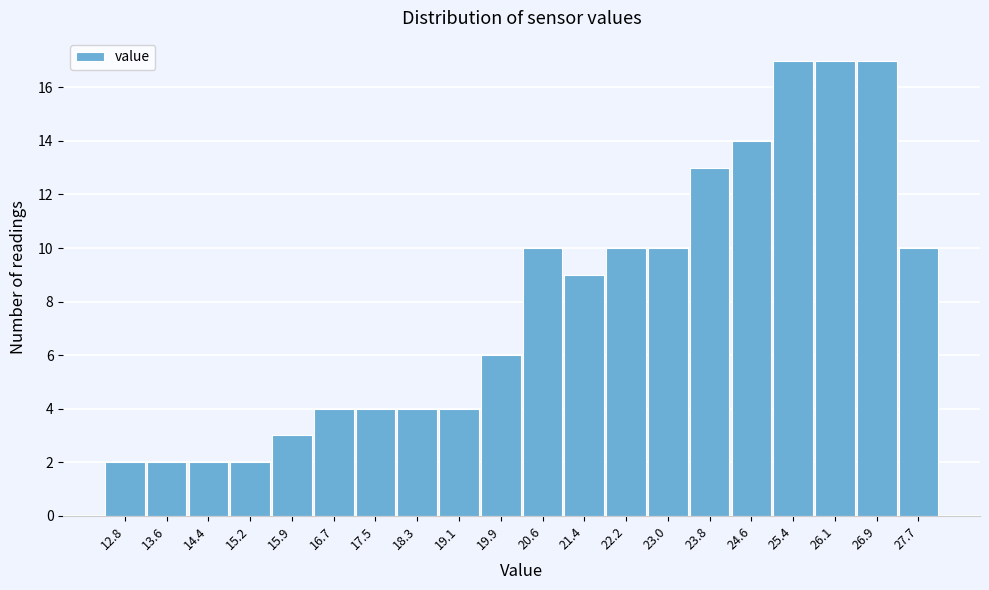

Reading left to right, transcribe all the data shown in this chart.

12.8=2	13.6=2	14.4=2	15.2=2	15.9=3	16.7=4	17.5=4	18.3=4	19.1=4	19.9=6	20.6=10	21.4=9	22.2=10	23.0=10	23.8=13	24.6=14	25.4=17	26.1=17	26.9=17	27.7=10